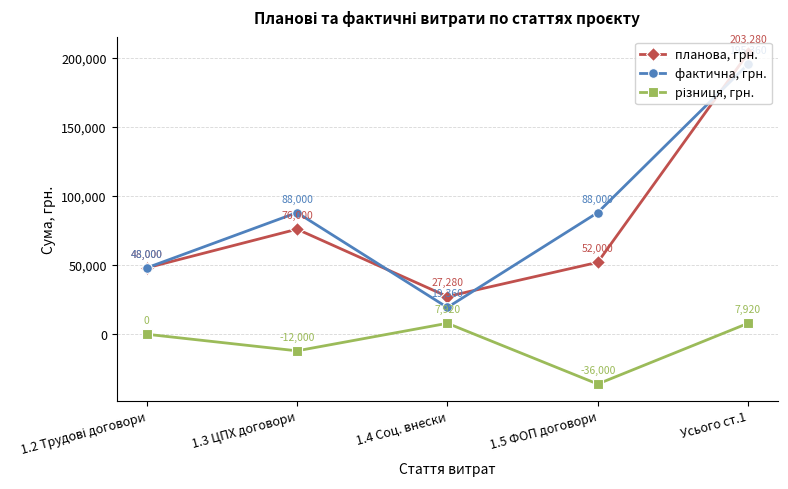

What is the average value of the планова, грн. series?

81312